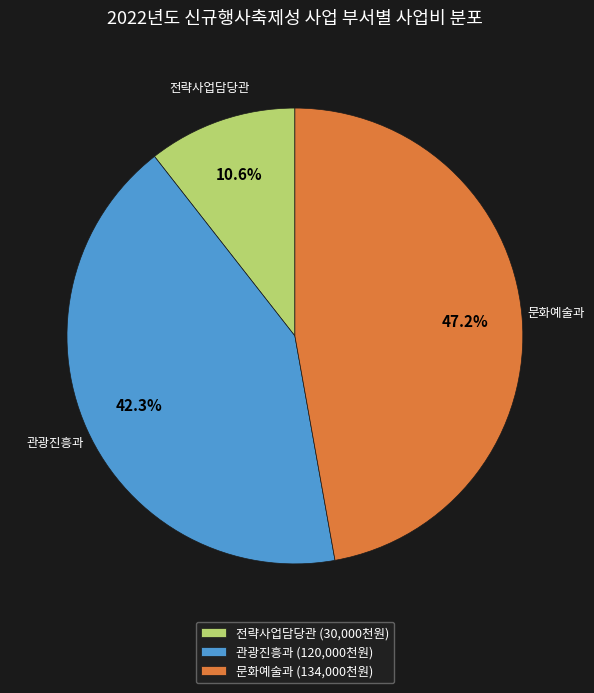

Is there any slice that represents more than half of the pie?

No